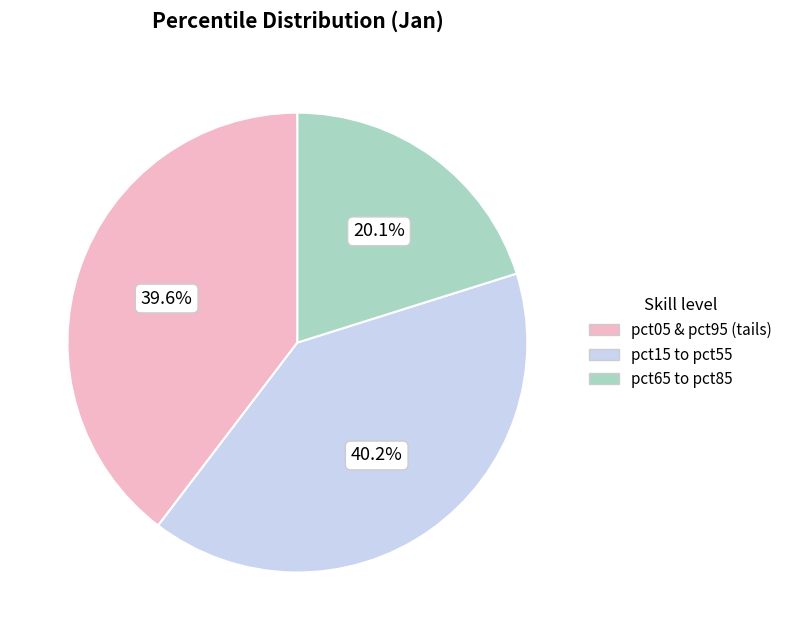

Is there any slice that represents more than half of the pie?

No